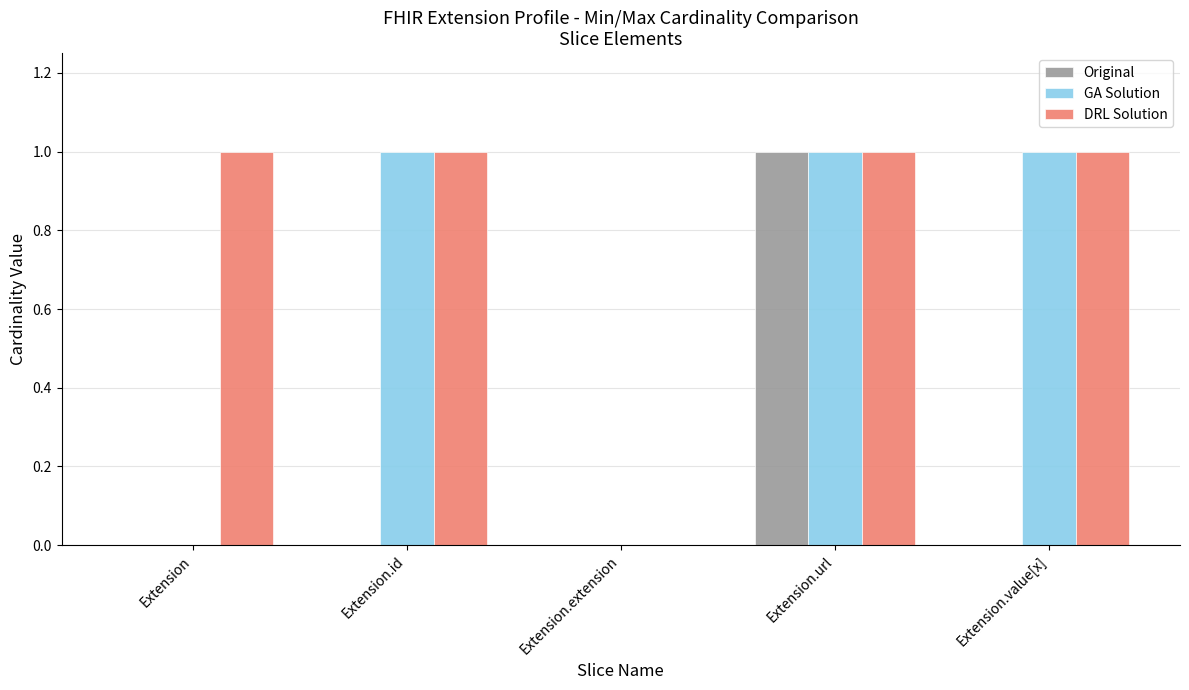

The value of DRL Solution at Extension is 1. True or false?

True